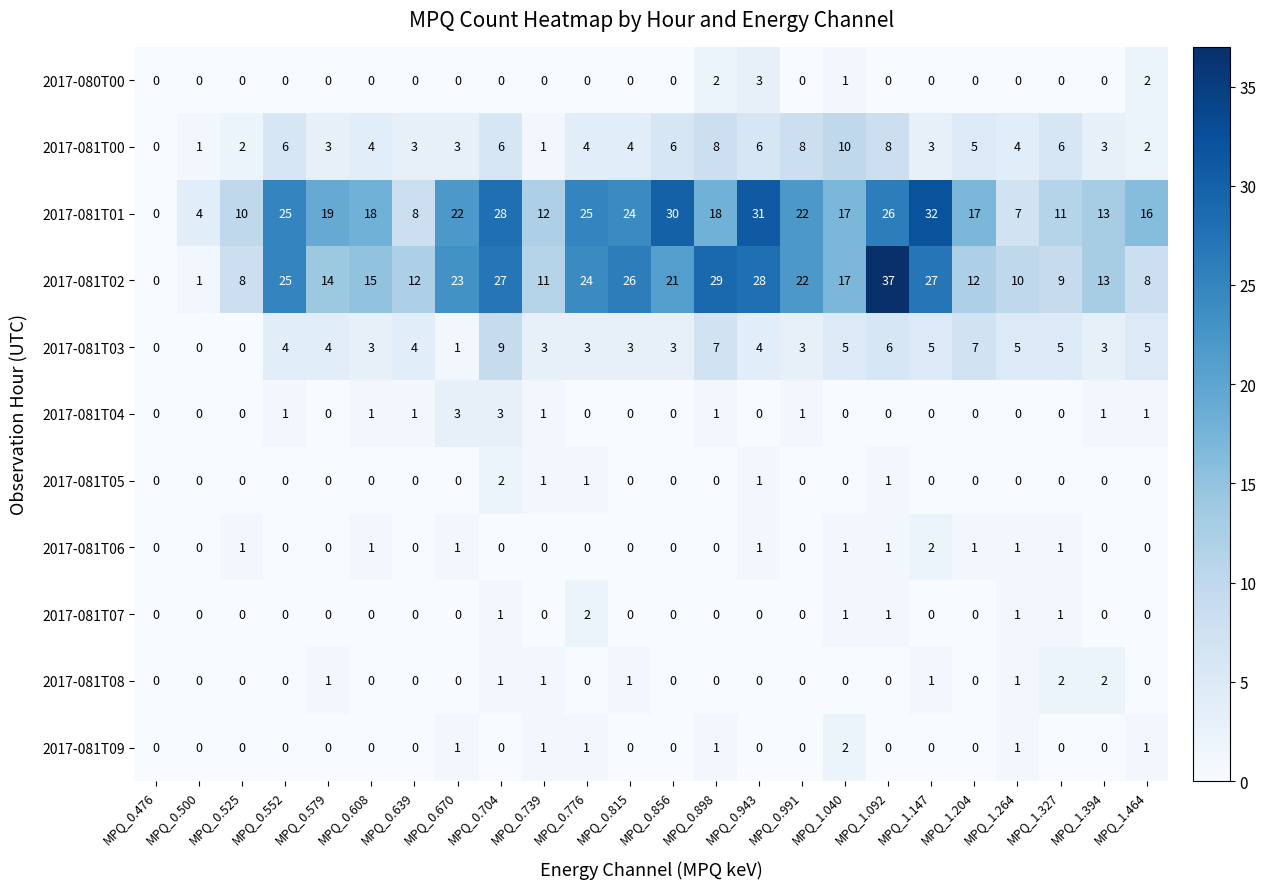

The value of 2017-081T04 at MPQ_0.639 is 1. True or false?

True